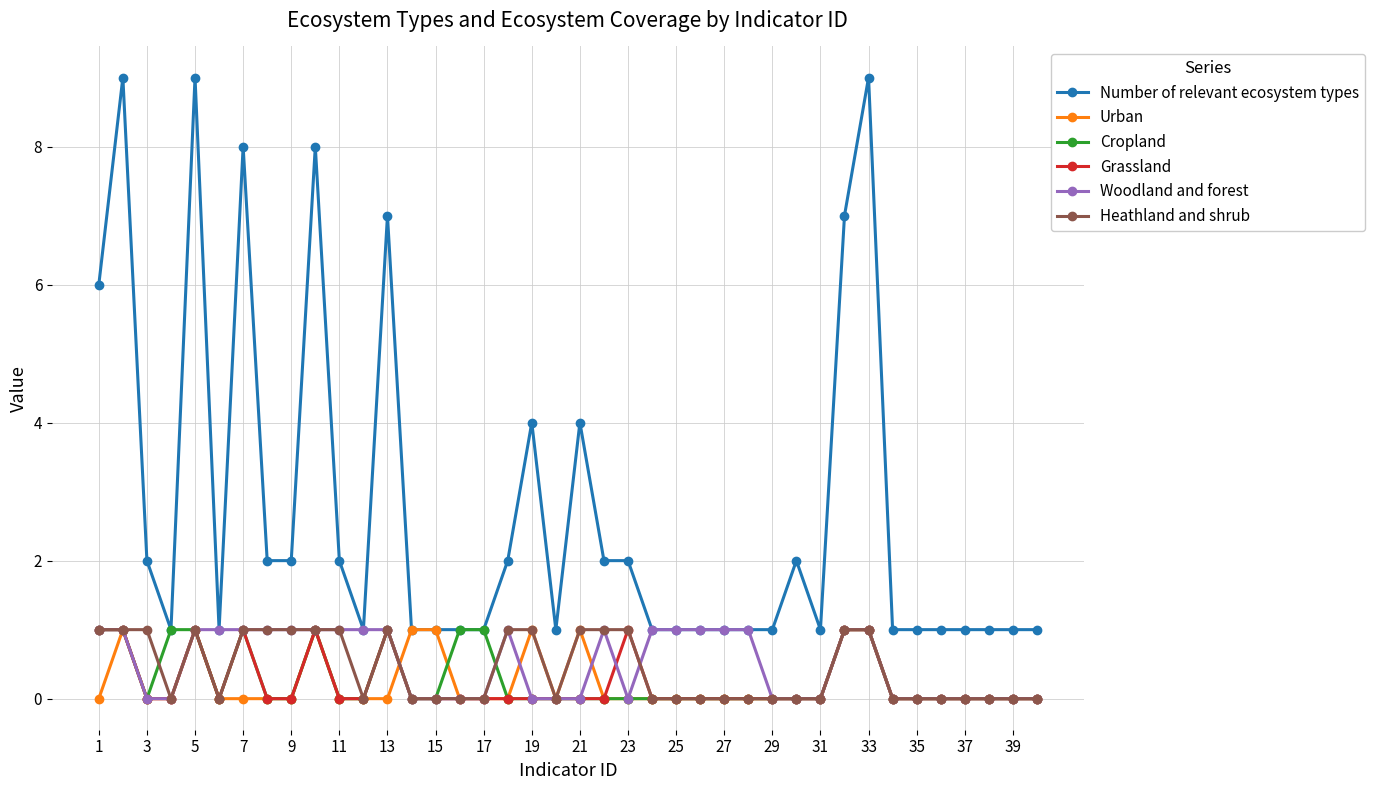

Reading left to right, transcribe all the data shown in this chart.

Number of relevant ecosystem types: 6	9	2	1	9	1	8	2	2	8	2	1	7	1	1	1	1	2	4	1	4	2	2	1	1	1	1	1	1	2	1	7	9	1	1	1	1	1	1	1
Urban: 0	1	0	0	1	0	0	0	0	1	0	0	0	1	1	0	0	0	1	0	1	0	0	0	0	0	0	0	0	0	0	1	1	0	0	0	0	0	0	0
Cropland: 1	1	0	1	1	0	1	0	0	1	0	0	1	0	0	1	1	0	0	0	0	0	0	0	0	0	0	0	0	0	0	1	1	0	0	0	0	0	0	0
Grassland: 1	1	0	0	1	0	1	0	0	1	0	0	1	0	0	0	0	0	0	0	0	0	1	0	0	0	0	0	0	0	0	1	1	0	0	0	0	0	0	0
Woodland and forest: 1	1	0	0	1	1	1	1	1	1	1	1	1	0	0	0	0	1	0	0	0	1	0	1	1	1	1	1	0	0	0	1	1	0	0	0	0	0	0	0
Heathland and shrub: 1	1	1	0	1	0	1	1	1	1	1	0	1	0	0	0	0	1	1	0	1	1	1	0	0	0	0	0	0	0	0	1	1	0	0	0	0	0	0	0